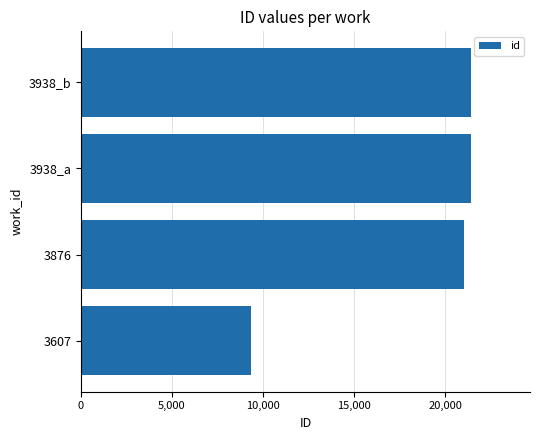

What is the ratio of the value at 3876 to the value at 3938_b?

1.0